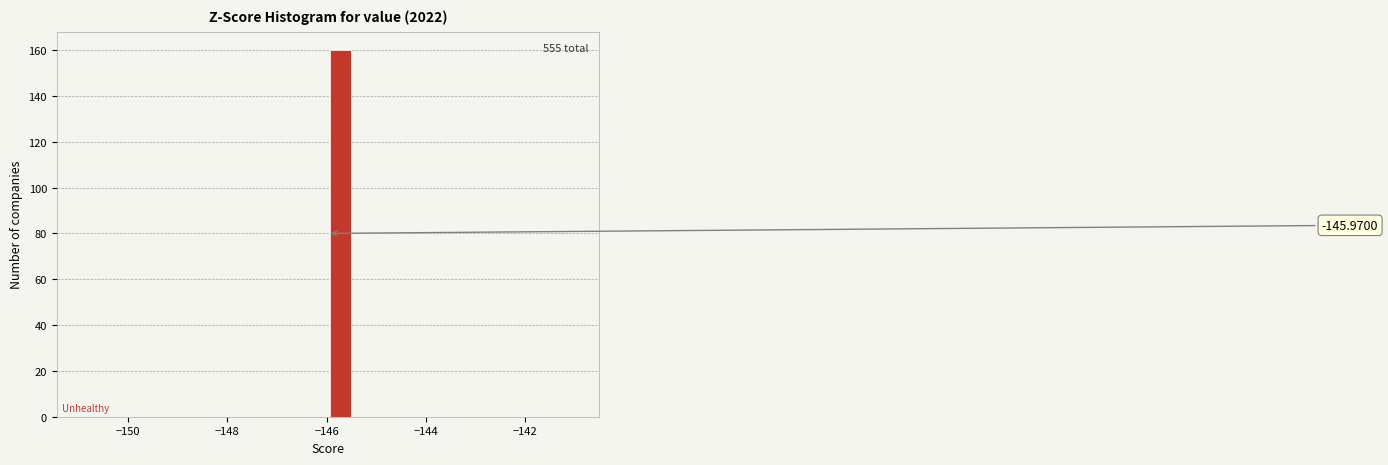

Read against the x-axis, roughly where is the centre of the tallest bar?

-145.8